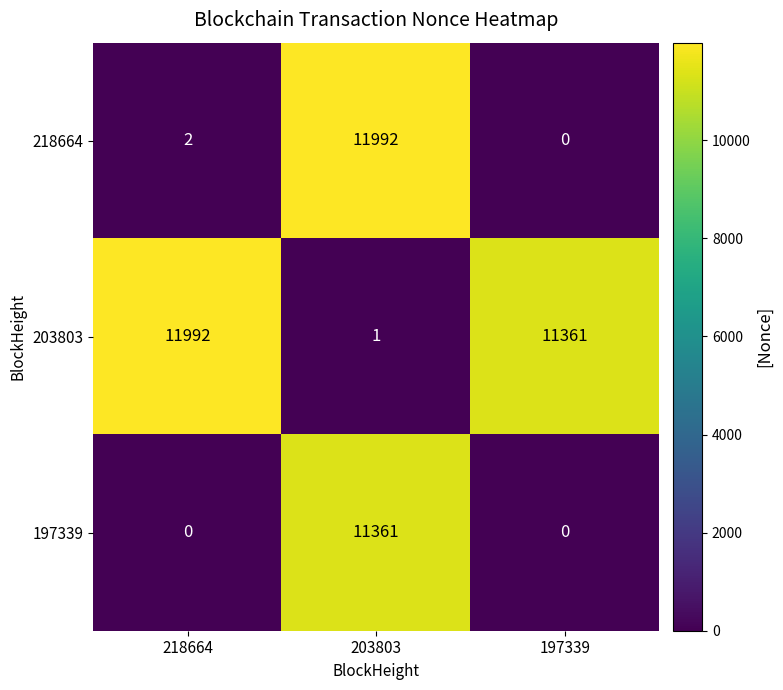

At which label does 203803 reach its peak?

218664